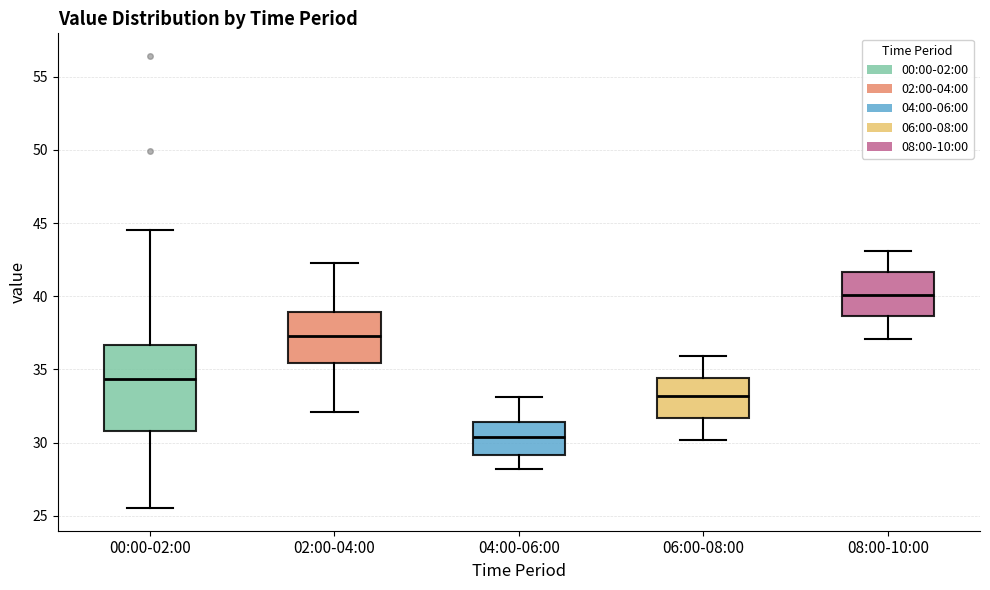

Reading left to right, transcribe this box plot: for each box, give where its median line is, the range the box spans, and where its two whiskers end, as read against the y-axis. The values are not printed on the chart, so give them approximately, as read against the axis.

00:00-02:00: median 34.5, box 31.0 to 36.5, whiskers 25.5 to 44.5
02:00-04:00: median 37.5, box 35.5 to 39.0, whiskers 32.0 to 42.5
04:00-06:00: median 30.5, box 29.0 to 31.5, whiskers 28.0 to 33.0
06:00-08:00: median 33.0, box 31.5 to 34.5, whiskers 30.0 to 36.0
08:00-10:00: median 40.0, box 38.5 to 41.5, whiskers 37.0 to 43.0